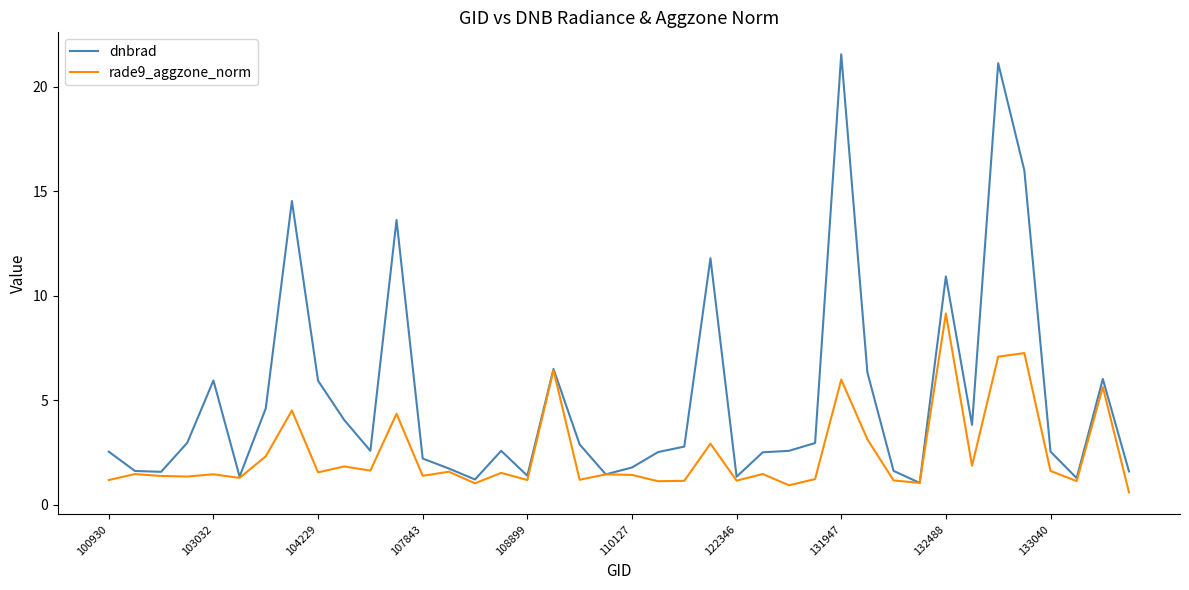

What is the minimum value shown in the chart?

0.6